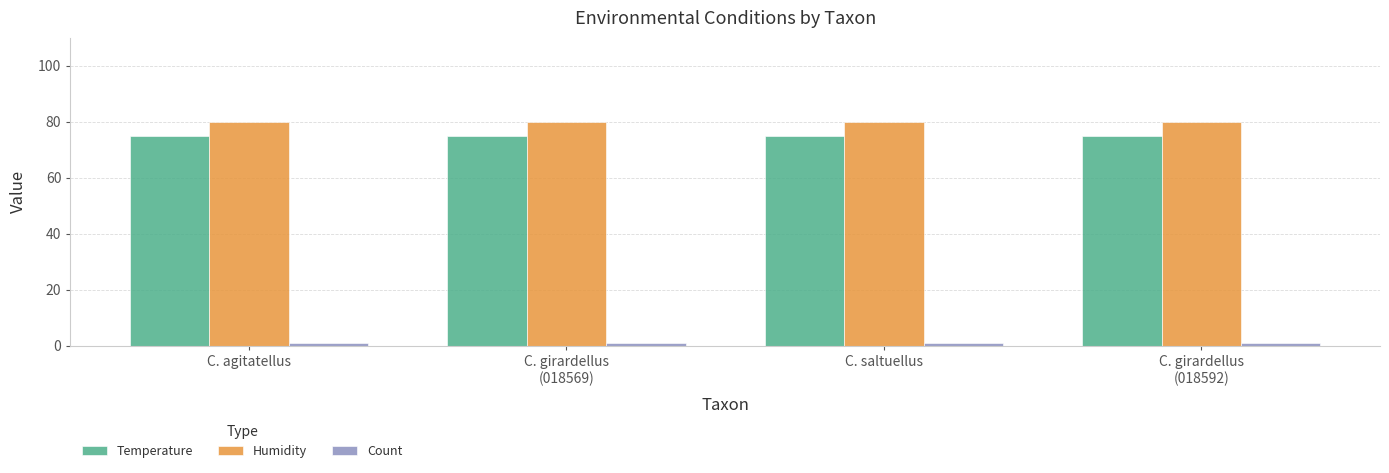

What is the value of the Temperature bar at the 1st from the left?

75